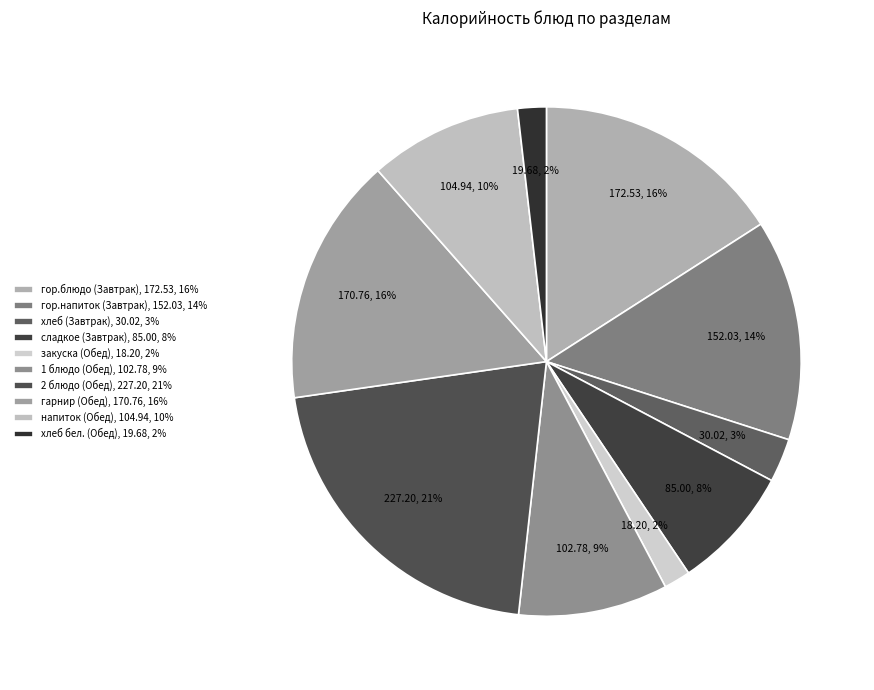

Which category has the biggest portion of the pie?

2 блюдо (Обед)